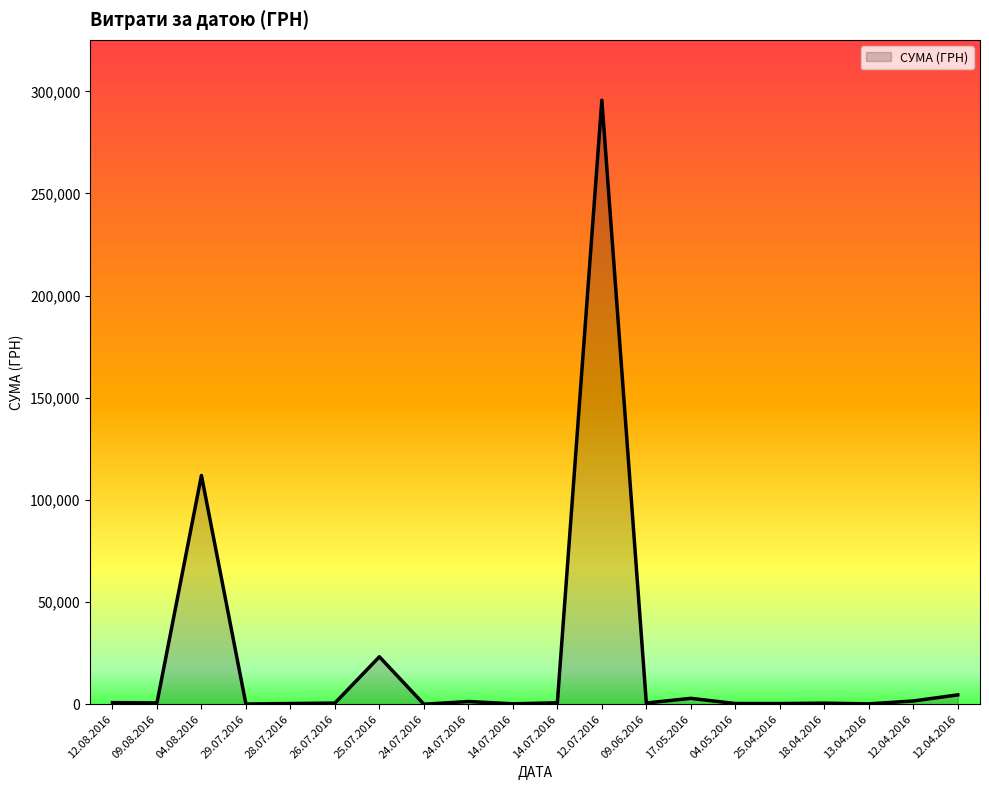

What is the label of the 7th point from the left?

25.07.2016